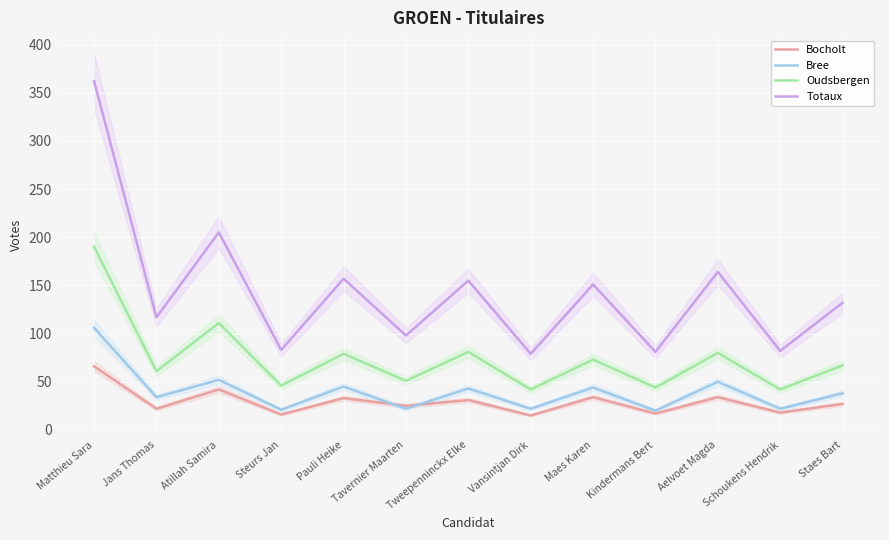

Which label corresponds to the smallest value in the chart?

Vansintjan Dirk